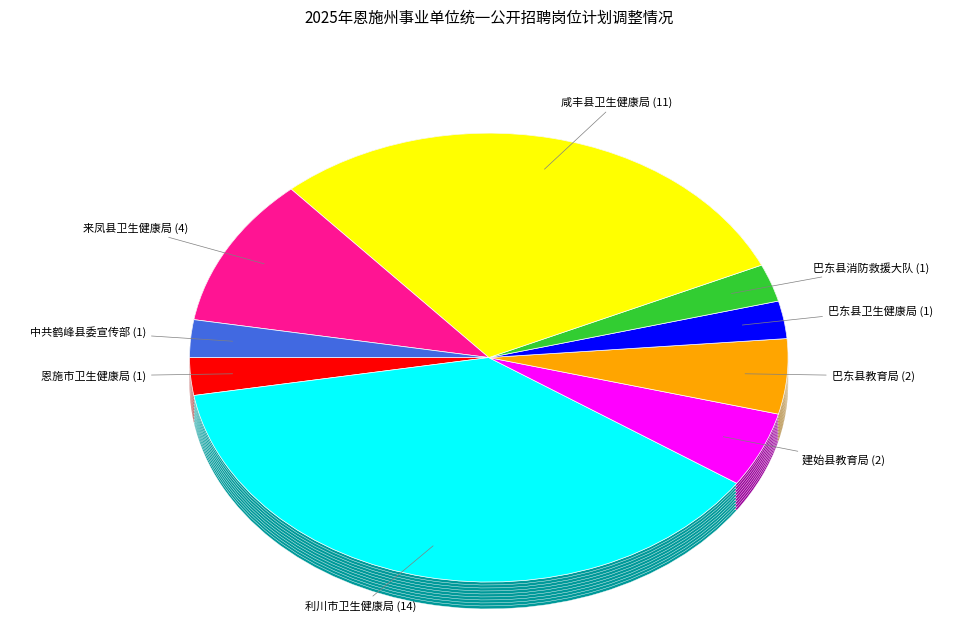

Does any single category account for the majority?

No